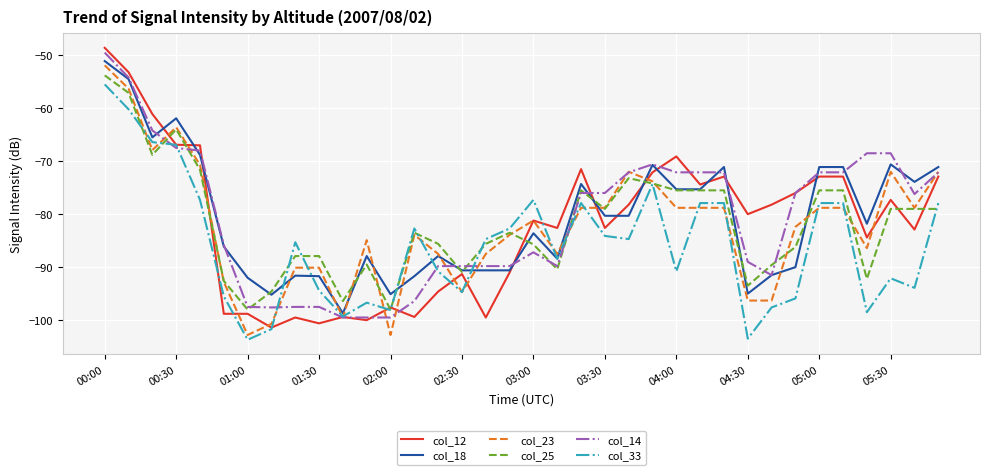

Does the chart display data point markers on the line(s)?

No